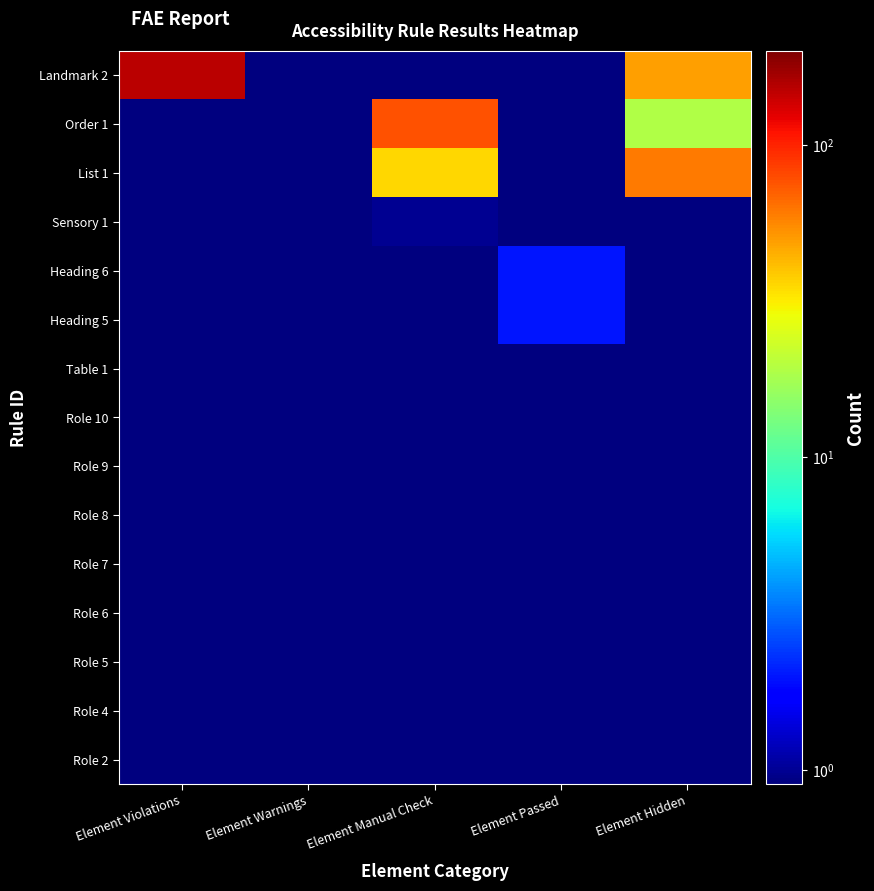

Reading left to right, what are all the values shown in this chart?

Landmark 2: Element Violations=149.0	Element Warnings=0.1	Element Manual Check=0.1	Element Passed=0.1	Element Hidden=49.0
Order 1: Element Violations=0.1	Element Warnings=0.1	Element Manual Check=76.0	Element Passed=0.1	Element Hidden=19.0
List 1: Element Violations=0.1	Element Warnings=0.1	Element Manual Check=36.0	Element Passed=0.1	Element Hidden=61.0
Sensory 1: Element Violations=0.1	Element Warnings=0.1	Element Manual Check=1.0	Element Passed=0.1	Element Hidden=0.1
Heading 6: Element Violations=0.1	Element Warnings=0.1	Element Manual Check=0.1	Element Passed=2.0	Element Hidden=0.1
Heading 5: Element Violations=0.1	Element Warnings=0.1	Element Manual Check=0.1	Element Passed=2.0	Element Hidden=0.1
Table 1: Element Violations=0.1	Element Warnings=0.1	Element Manual Check=0.1	Element Passed=0.1	Element Hidden=0.1
Role 10: Element Violations=0.1	Element Warnings=0.1	Element Manual Check=0.1	Element Passed=0.1	Element Hidden=0.1
Role 9: Element Violations=0.1	Element Warnings=0.1	Element Manual Check=0.1	Element Passed=0.1	Element Hidden=0.1
Role 8: Element Violations=0.1	Element Warnings=0.1	Element Manual Check=0.1	Element Passed=0.1	Element Hidden=0.1
Role 7: Element Violations=0.1	Element Warnings=0.1	Element Manual Check=0.1	Element Passed=0.1	Element Hidden=0.1
Role 6: Element Violations=0.1	Element Warnings=0.1	Element Manual Check=0.1	Element Passed=0.1	Element Hidden=0.1
Role 5: Element Violations=0.1	Element Warnings=0.1	Element Manual Check=0.1	Element Passed=0.1	Element Hidden=0.1
Role 4: Element Violations=0.1	Element Warnings=0.1	Element Manual Check=0.1	Element Passed=0.1	Element Hidden=0.1
Role 2: Element Violations=0.1	Element Warnings=0.1	Element Manual Check=0.1	Element Passed=0.1	Element Hidden=0.1